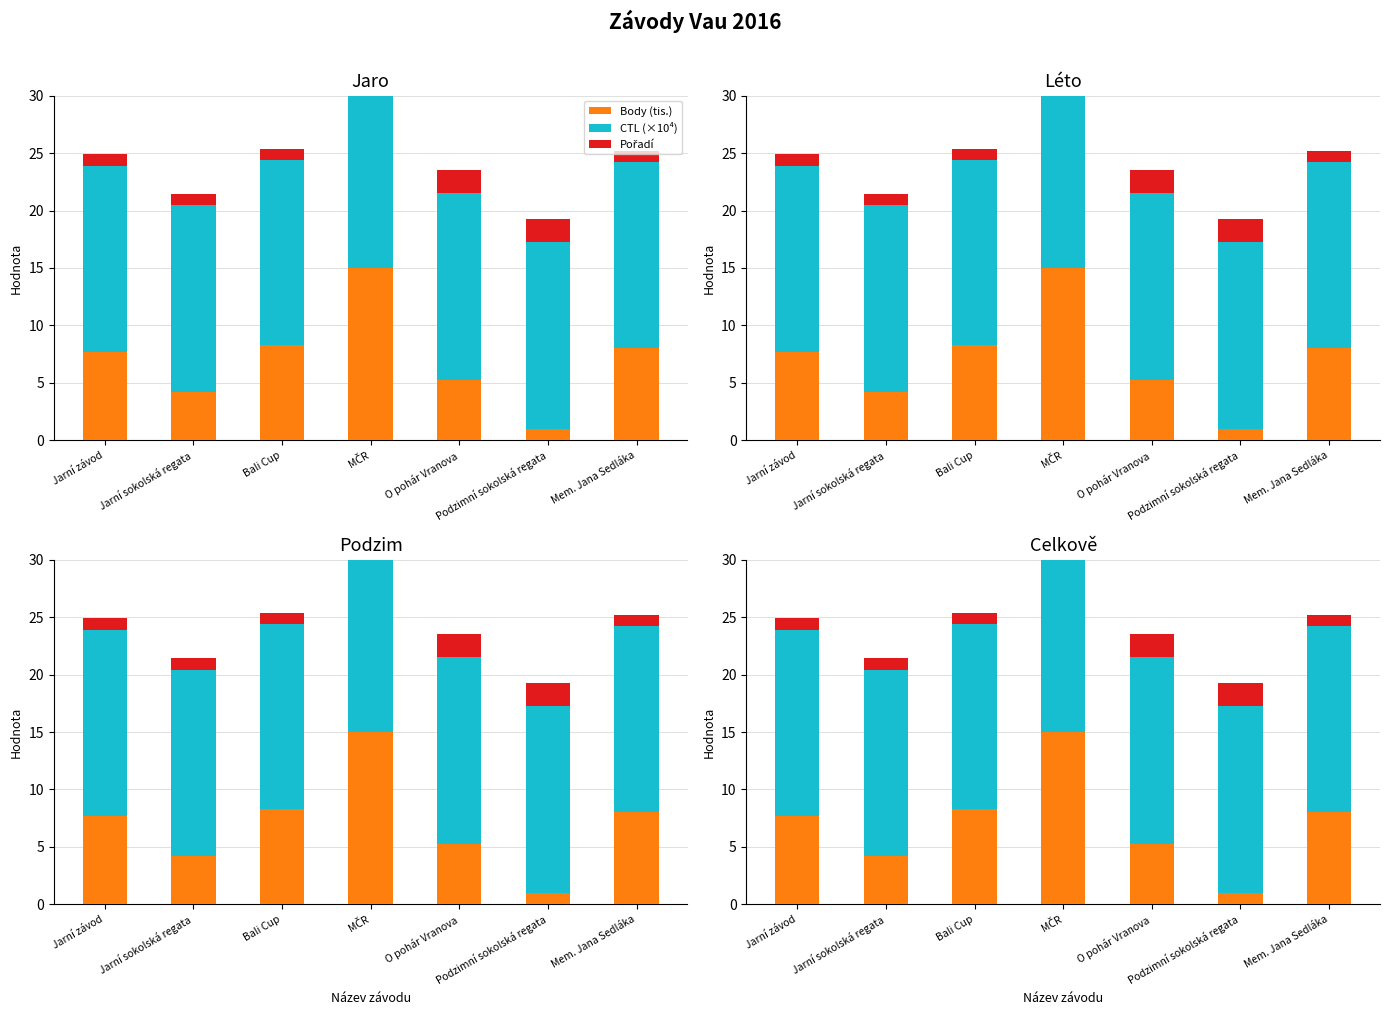

What is the label of the 1st bar from the right?

Mem. Jana Sedláka